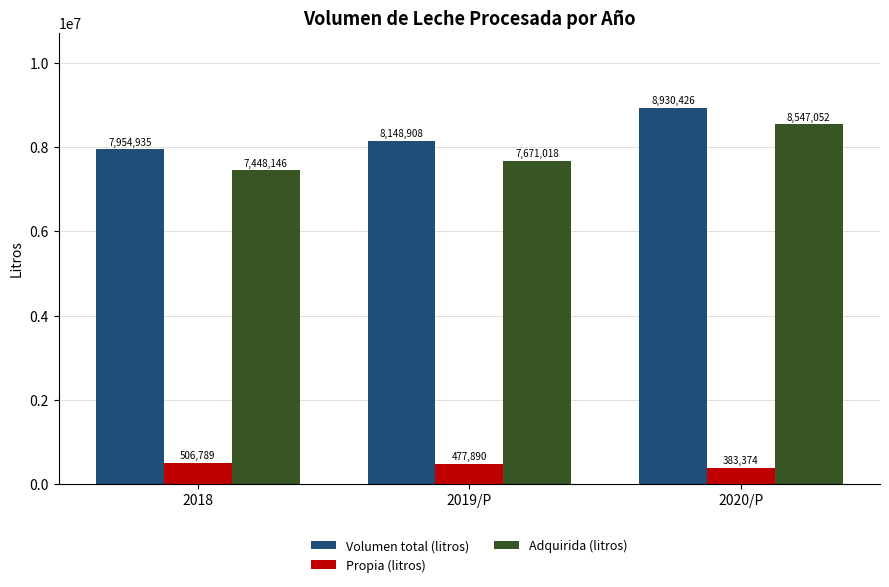

What is the spread (max minus min) of values at 2018?

7448146